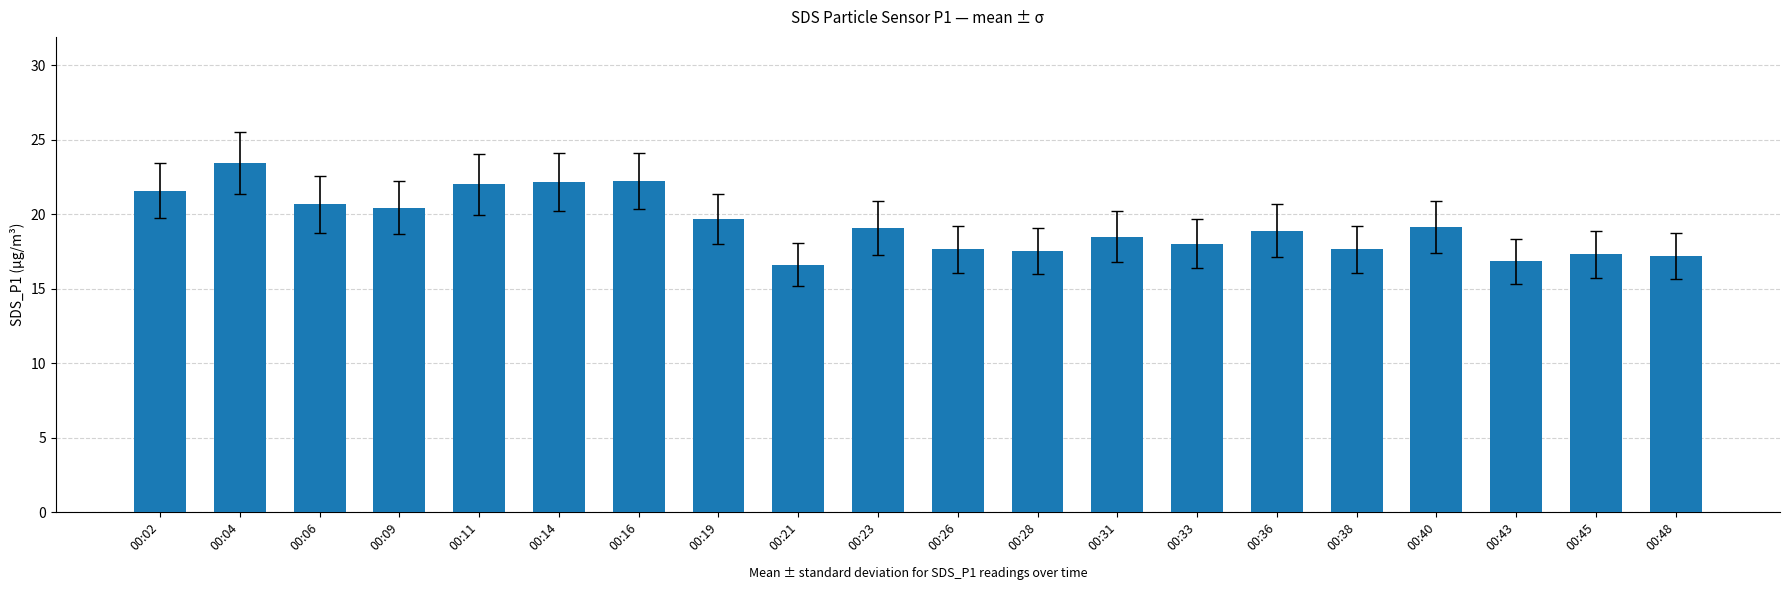

What is the smallest value displayed?

16.6